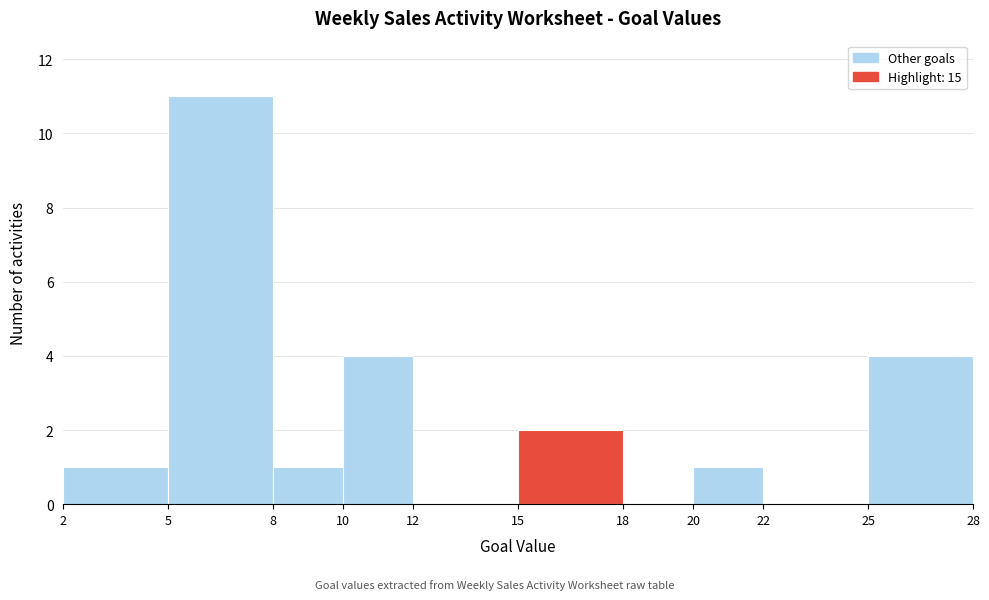

Reading left to right, transcribe this chart: for each bar, give the range it covers on the x-axis and its height. The values are not printed on the chart, so give them approximately, as read against the axis.

2 to 5: 1
5 to 8: 11
8 to 10: 1
10 to 12: 4
12 to 15: 0
15 to 18: 2
18 to 20: 0
20 to 22: 1
22 to 25: 0
25 to 28: 4